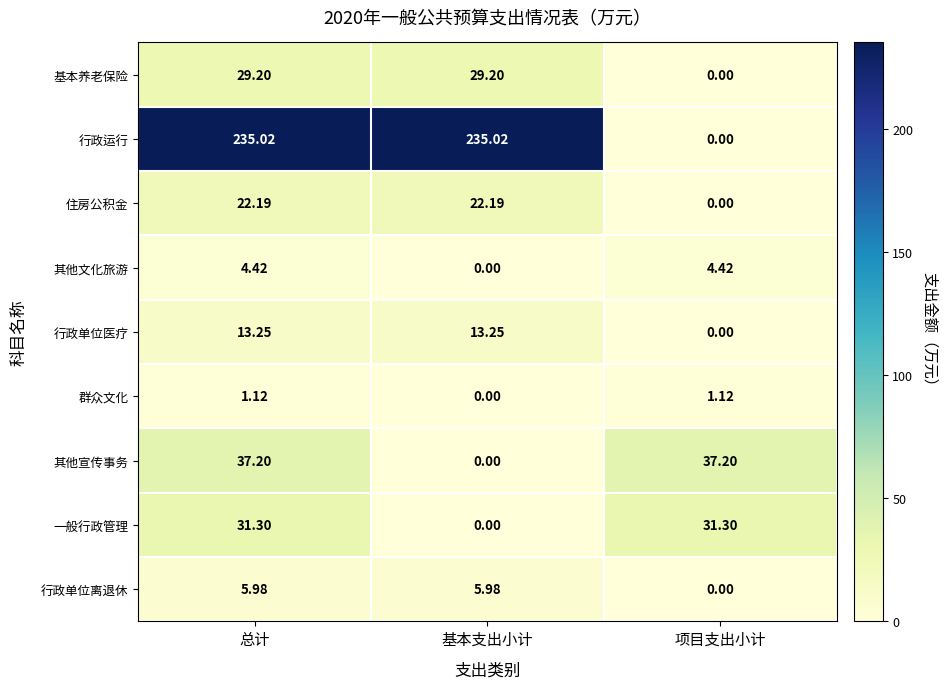

How many values in the 其他宣传事务 series exceed 37?

2